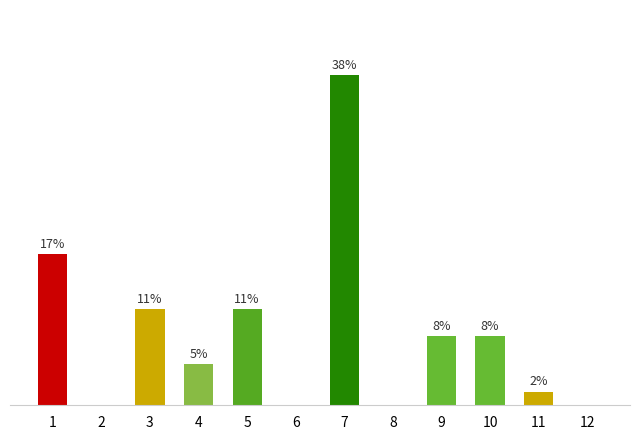

List the labels in order of value, largest first.

7, 1, 3, 5, 9, 10, 4, 11, 2, 6, 8, 12